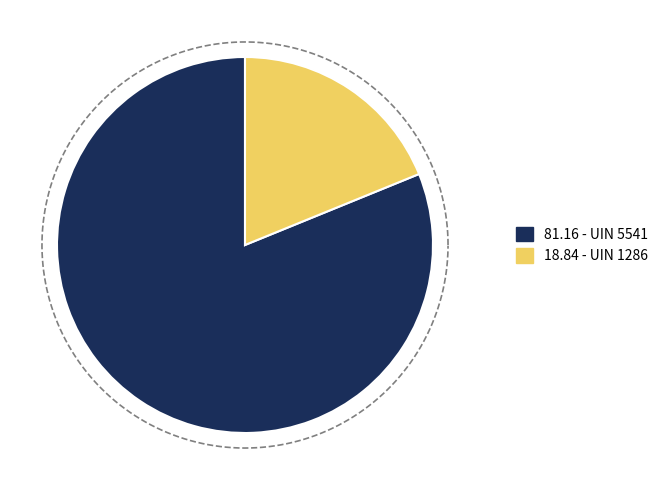

To the nearest percent, what is the average slice percentage?

50%